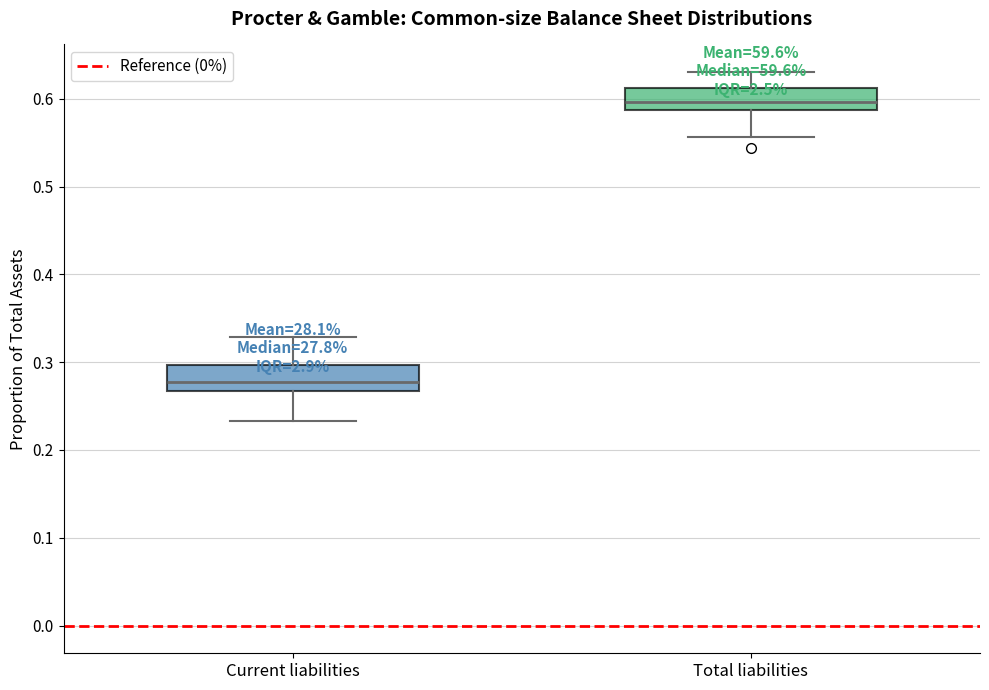

Which box has the highest median line?

Total liabilities